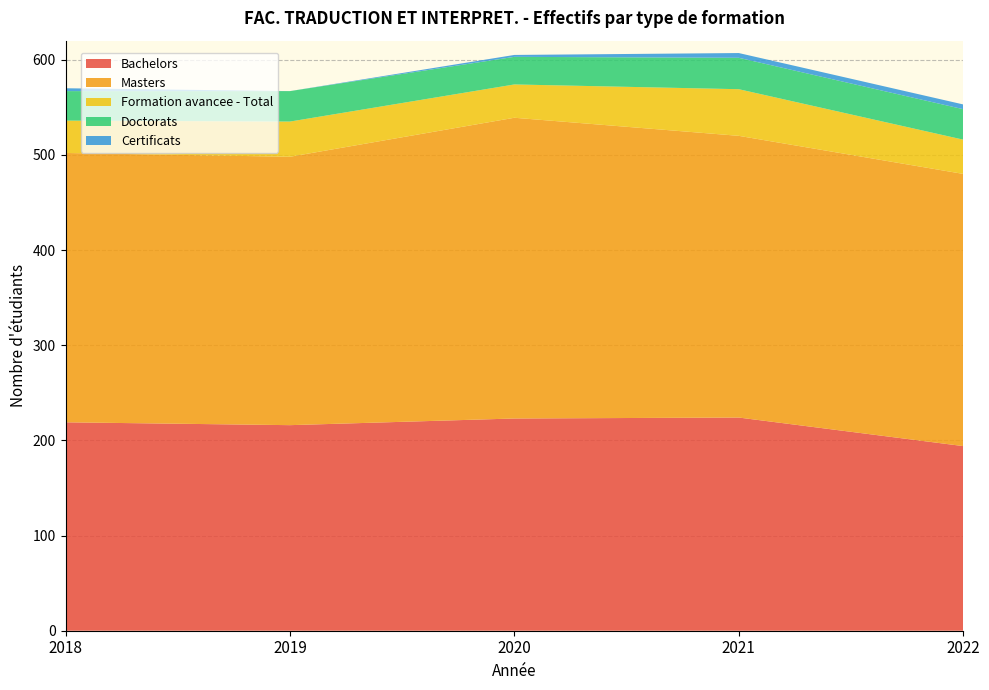

Reading left to right, list all the values displayed in this chart.

Bachelors: 219	216	223	224	194
Masters: 283	282	316	296	286
Formation avancee - Total: 34	37	35	49	36
Doctorats: 31	32	29	33	32
Certificats: 3	0	2	5	5